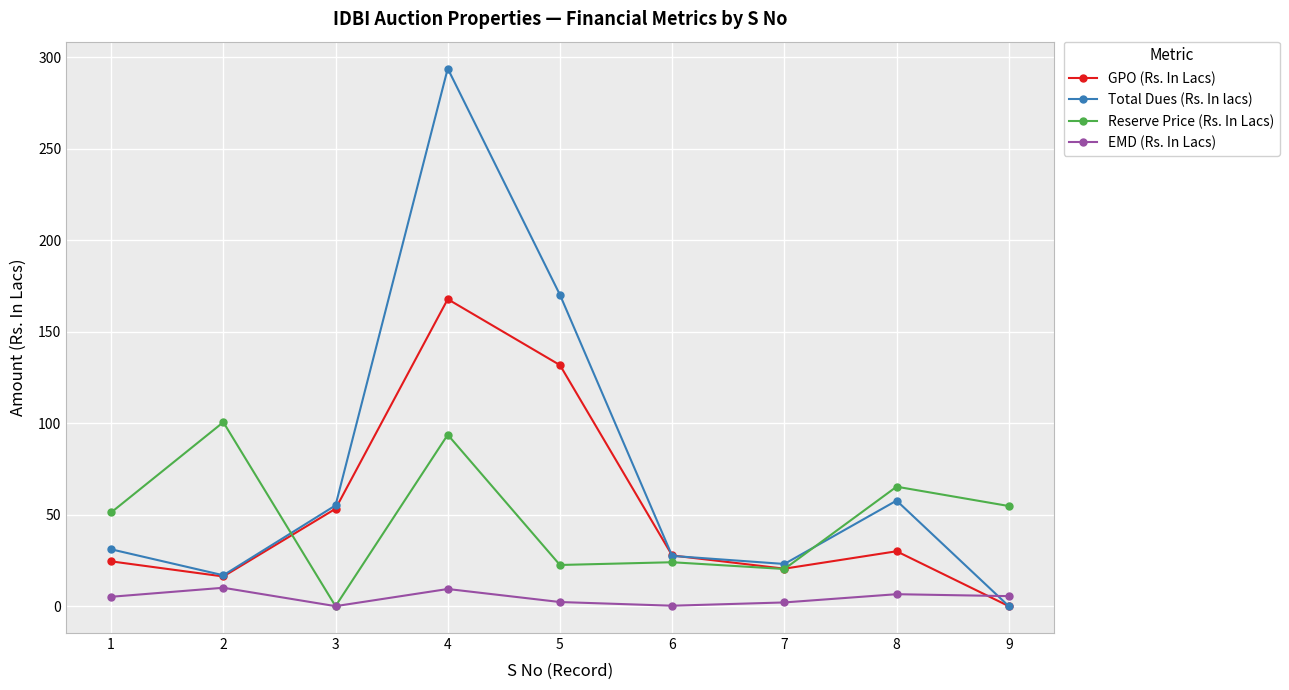

Is it true that GPO (Rs. In Lacs) equals 20.5 at 7?

True